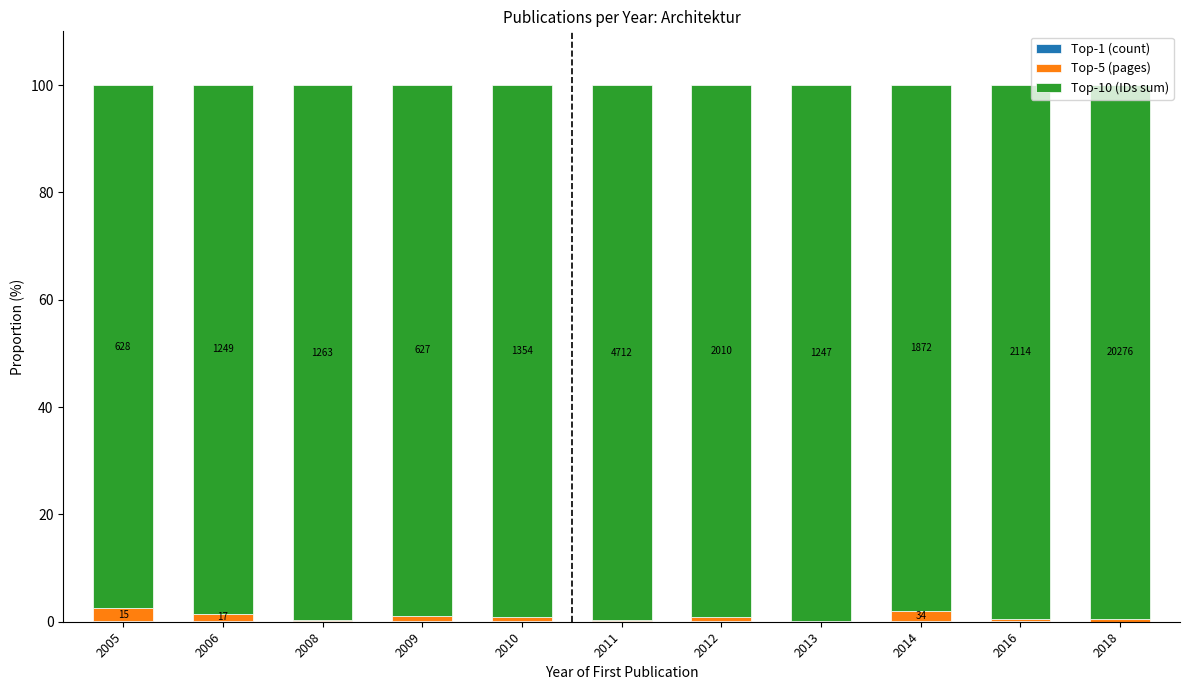

How many series are shown in this chart?

3